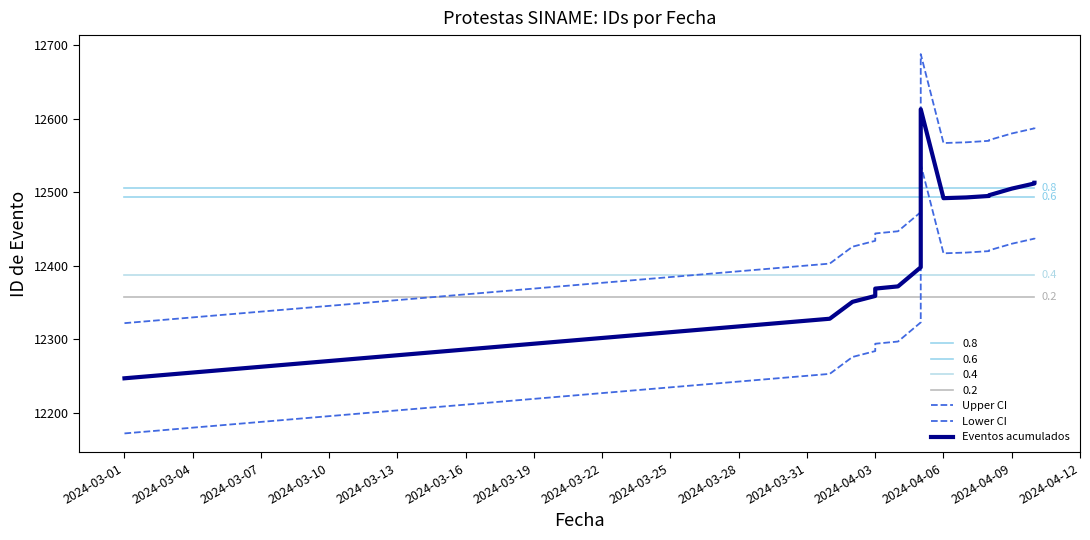

How many interior local peaks does the Eventos acumulados series have?

1